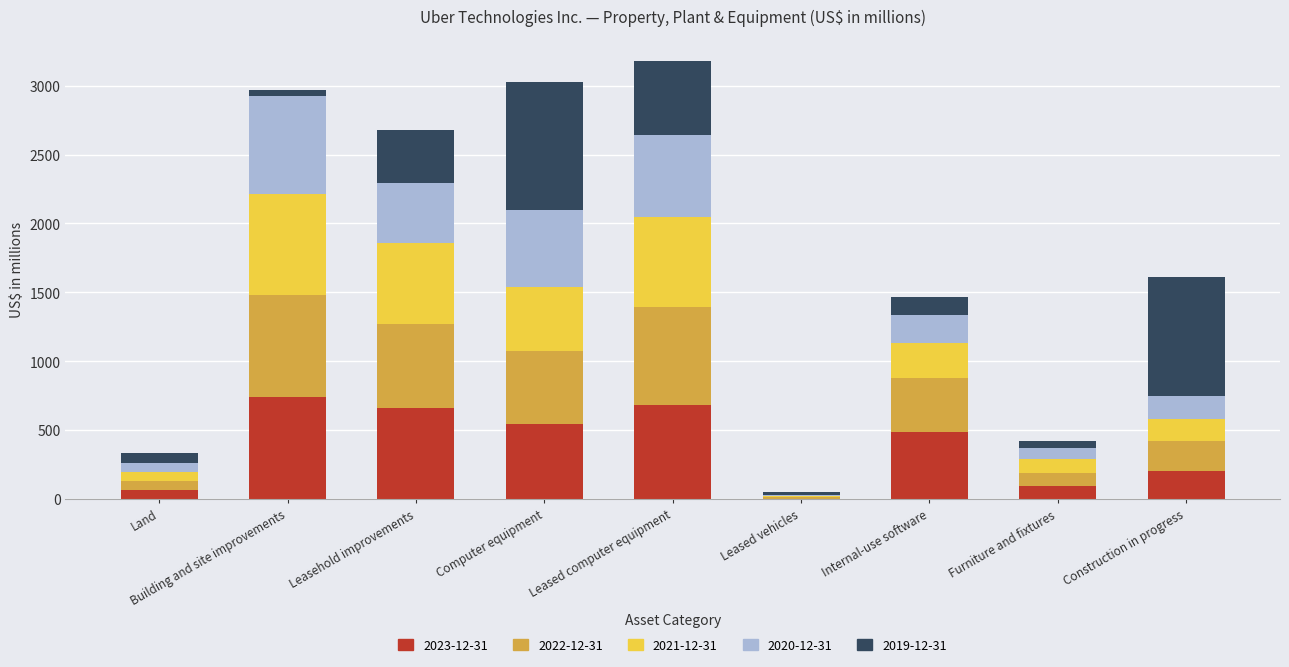

The value of 2023-12-31 at Internal-use software is 488. True or false?

True